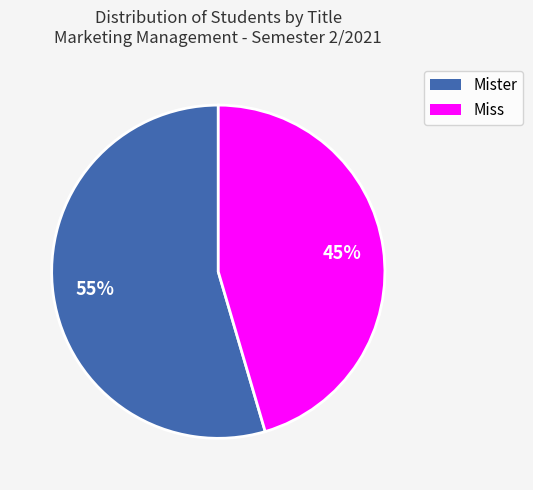

What is the majority slice?

Mister